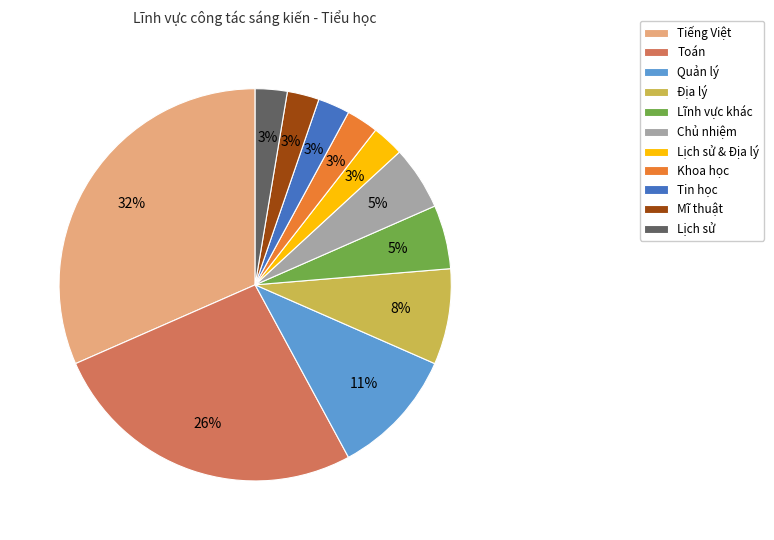

Is the sum of Mĩ thuật and Tiếng Việt greater than half?

No